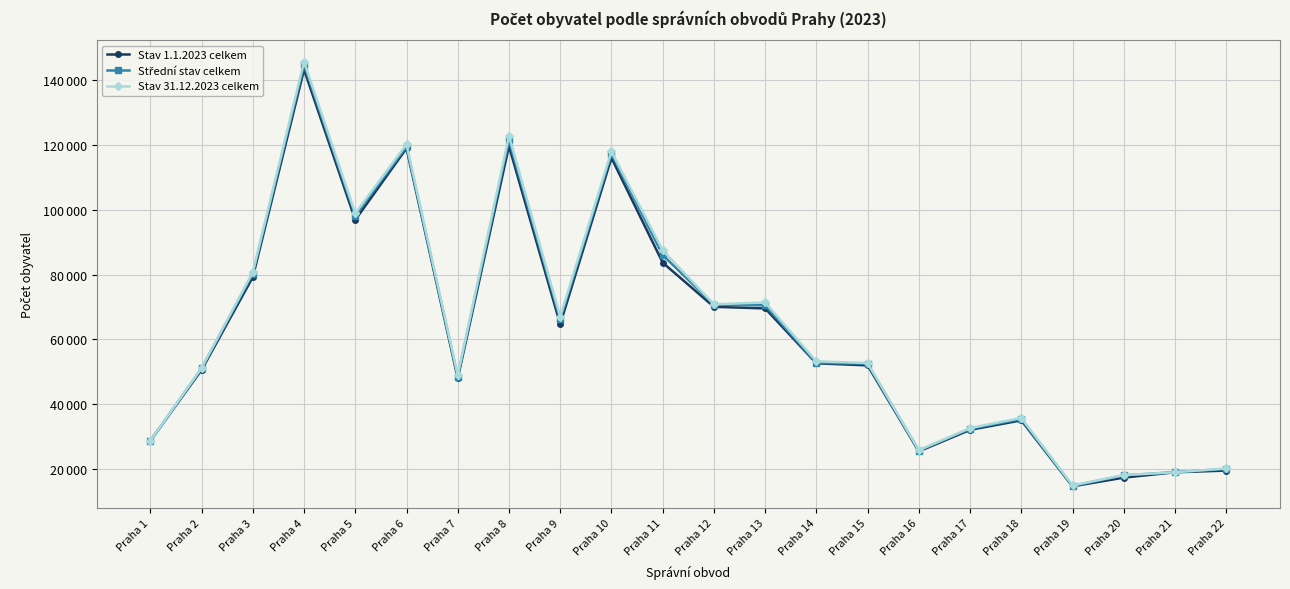

Between Praha 18 and Praha 10, which is larger?

Praha 10